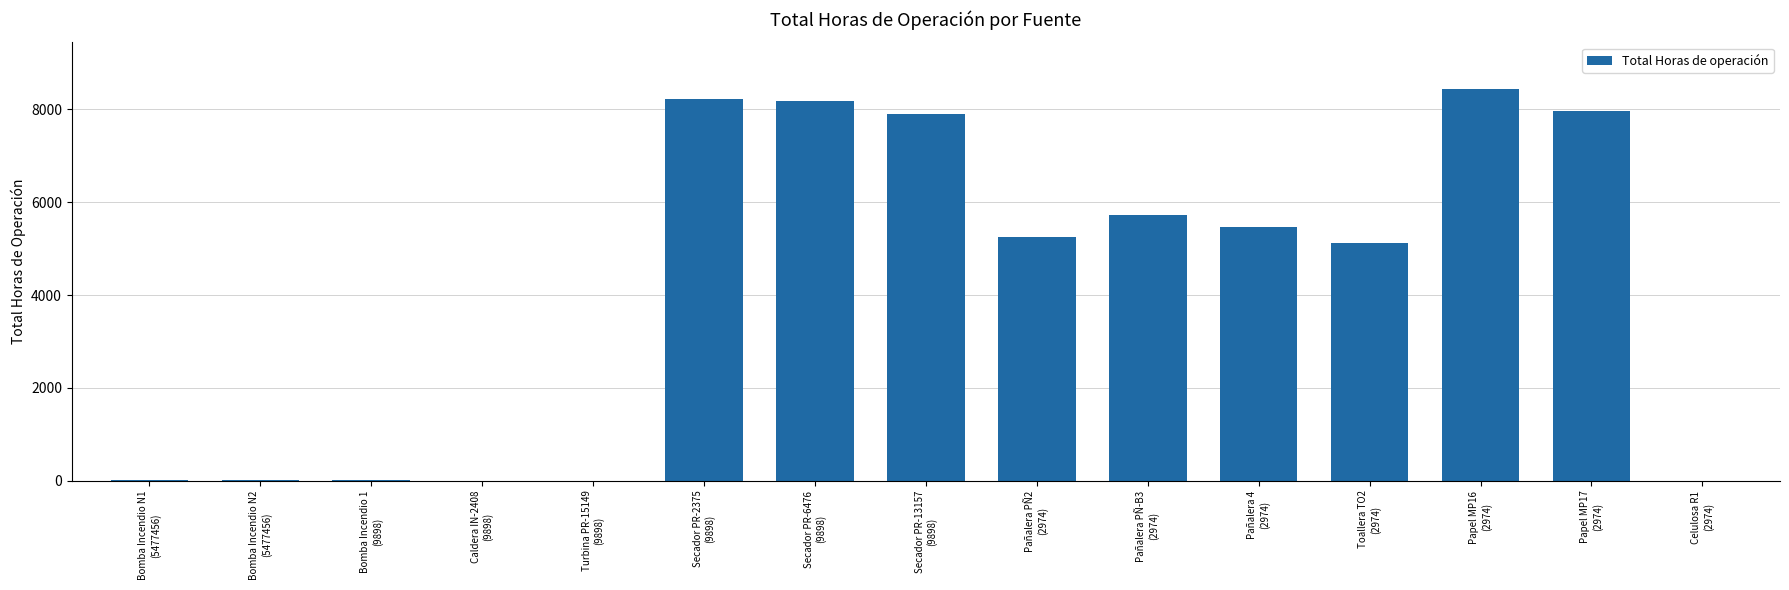

What is the sum of all values?

62338.2